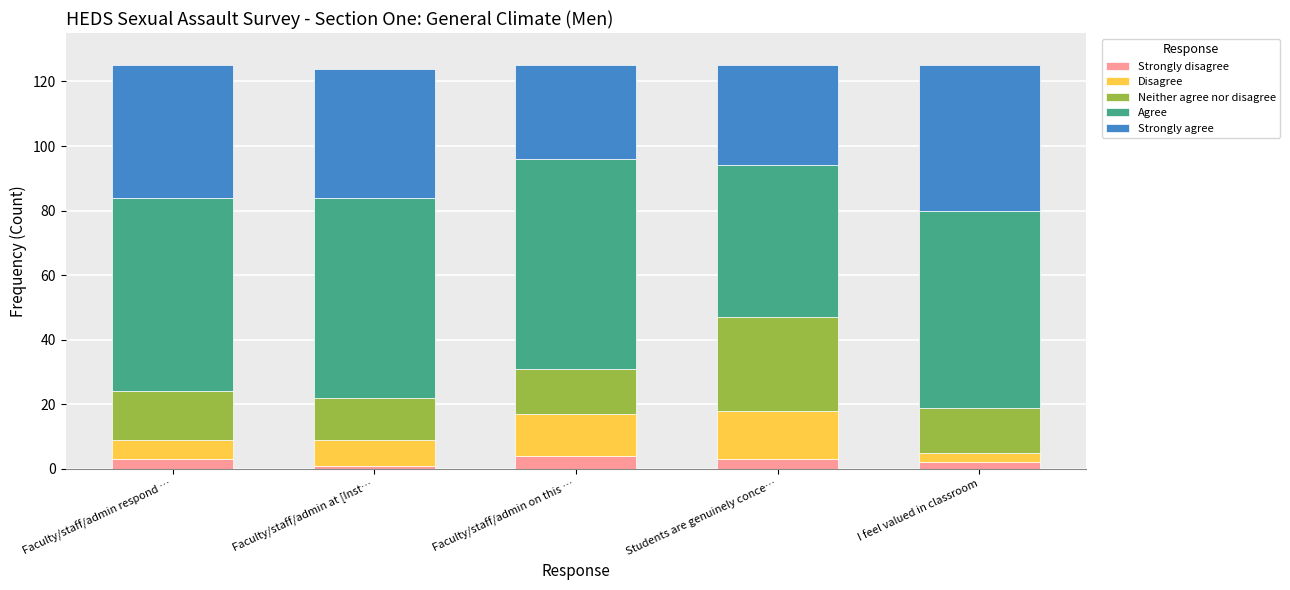

Reading left to right, what are the values for Strongly disagree?

Faculty/staff/admin respond …=3	Faculty/staff/admin at [Inst…=1	Faculty/staff/admin on this …=4	Students are genuinely conce…=3	I feel valued in classroom=2